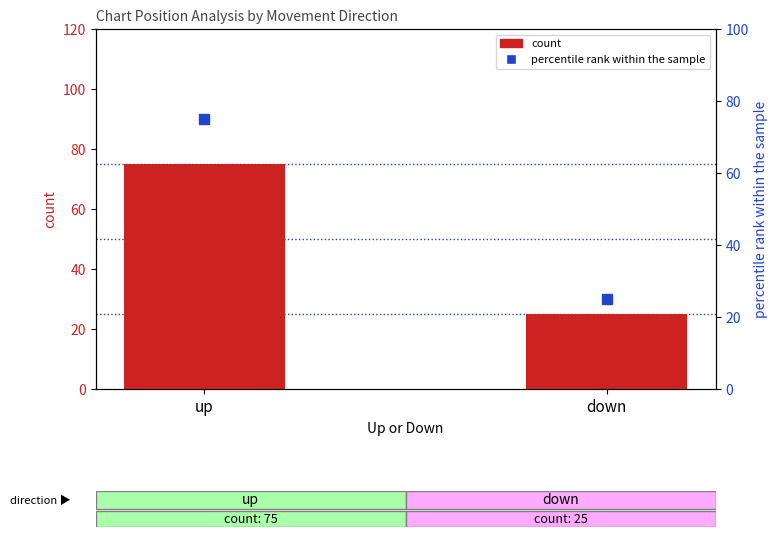

Which series contains the highest Y value?

count